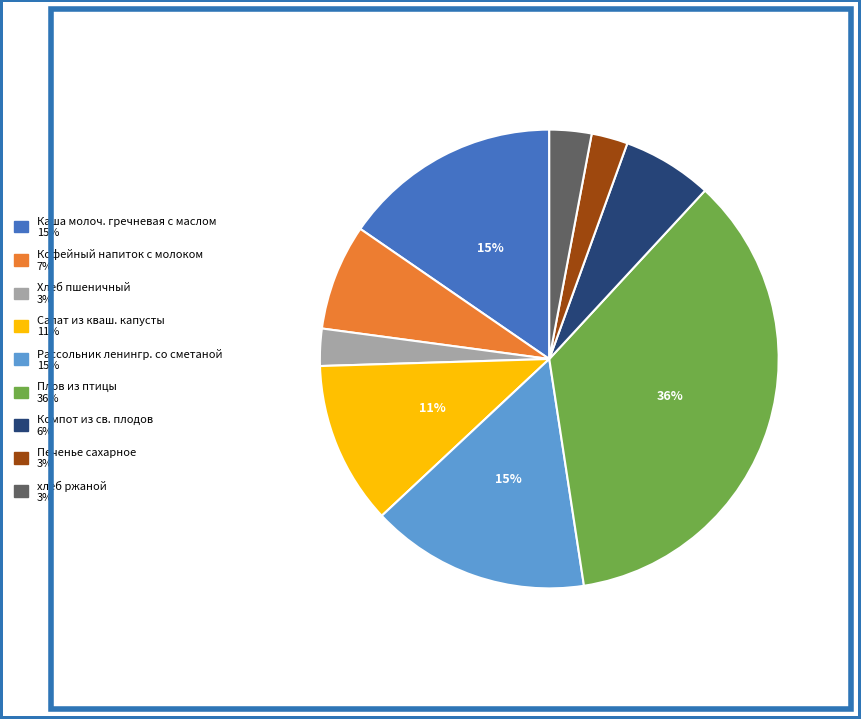

Combined, do хлеб ржаной and Салат из кваш. капусты account for over 50%?

No